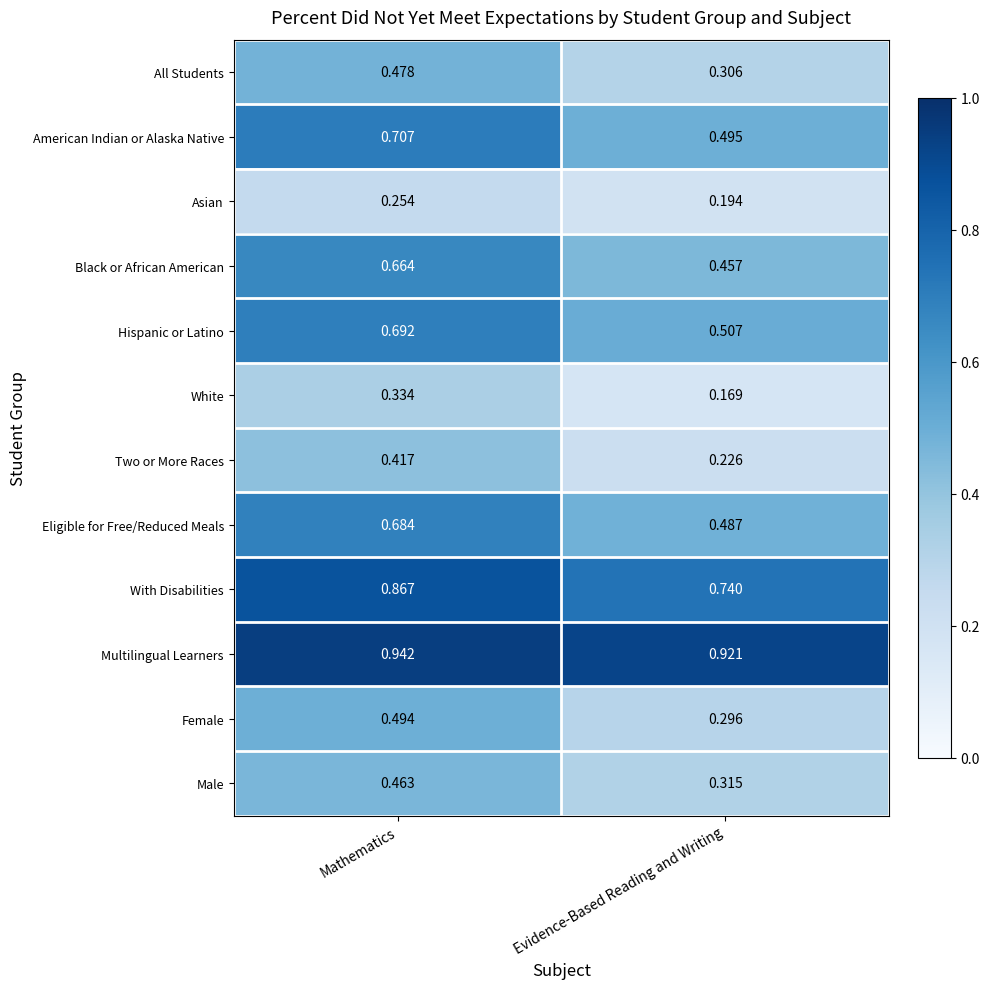

At how many categories does at least one series exceed 0?

2